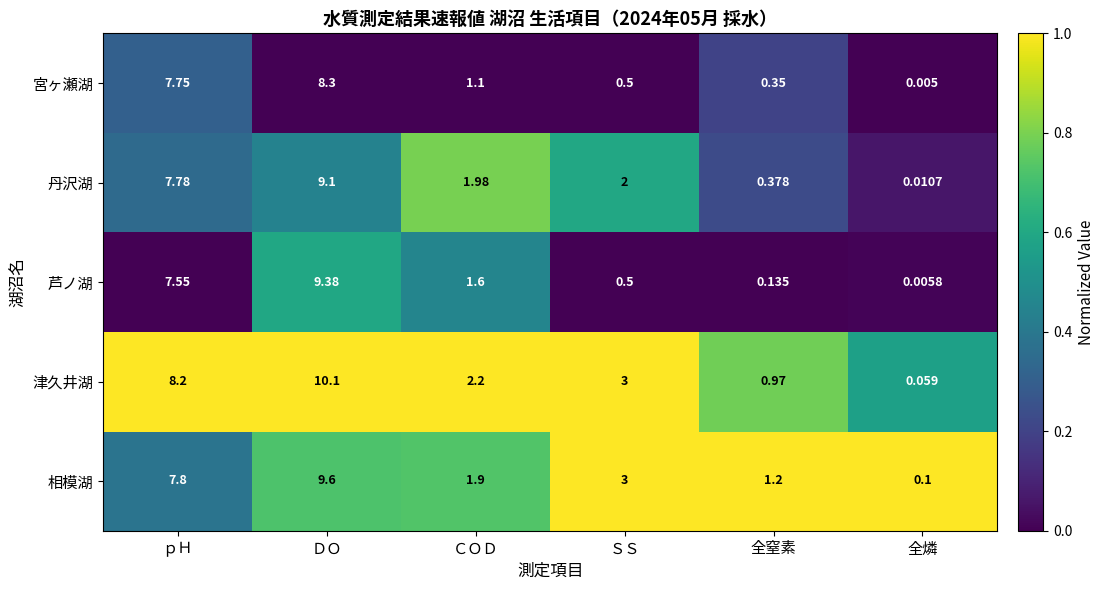

Which category has the lowest value across all series?

全燐